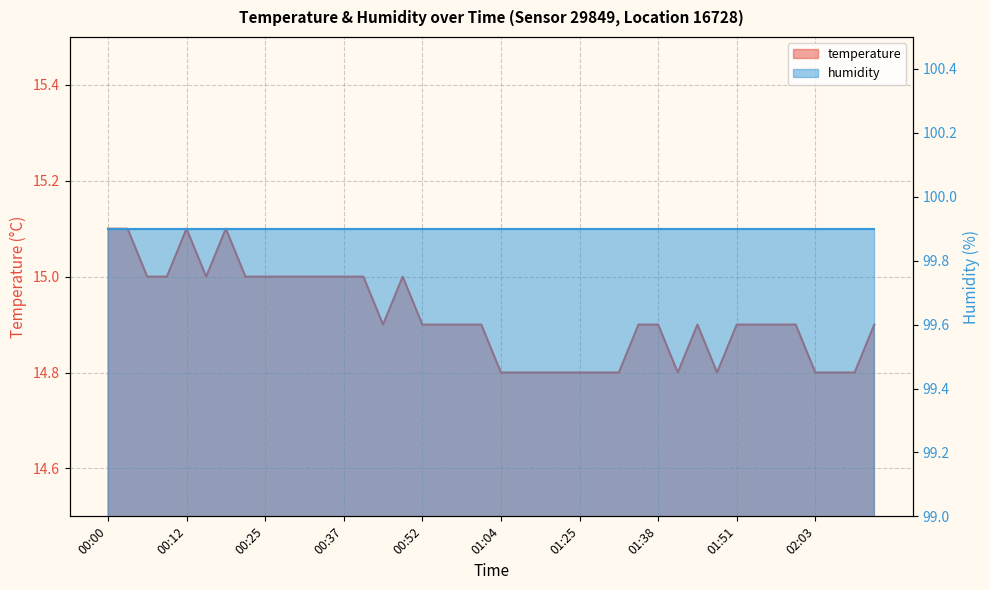

What is the ratio of the value at 00:21 to the value at 02:00?

1.0